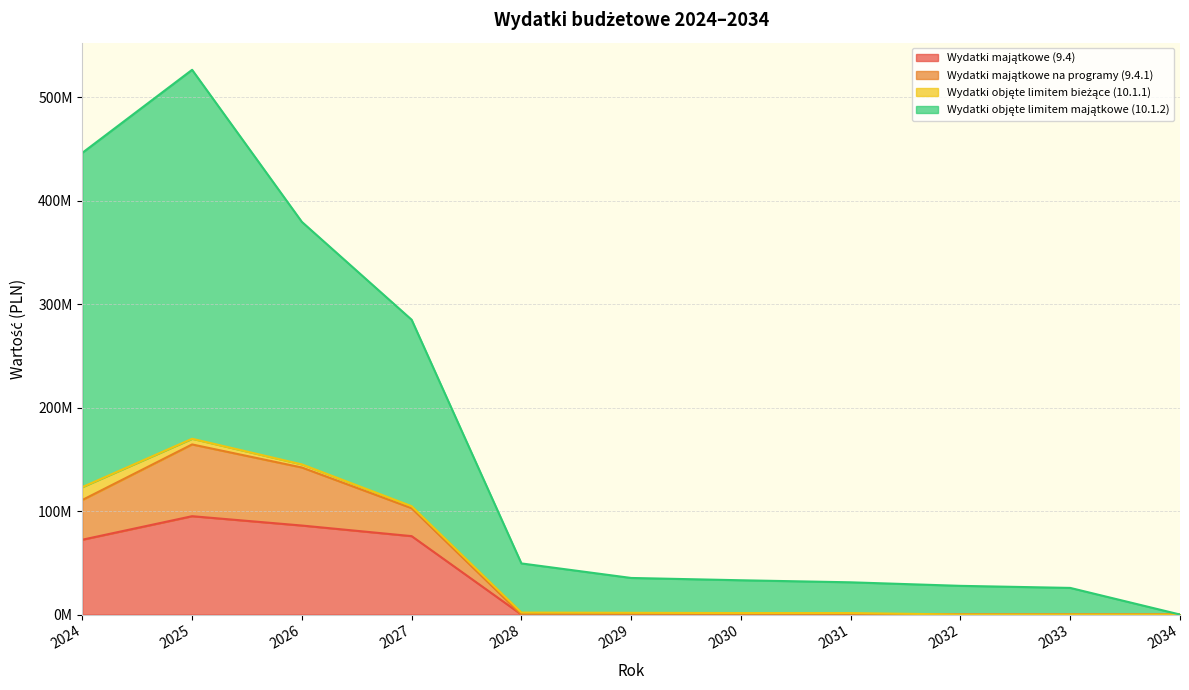

The value of Wydatki objęte limitem majątkowe (10.1.2) at 2026 is 379520671.6. True or false?

True